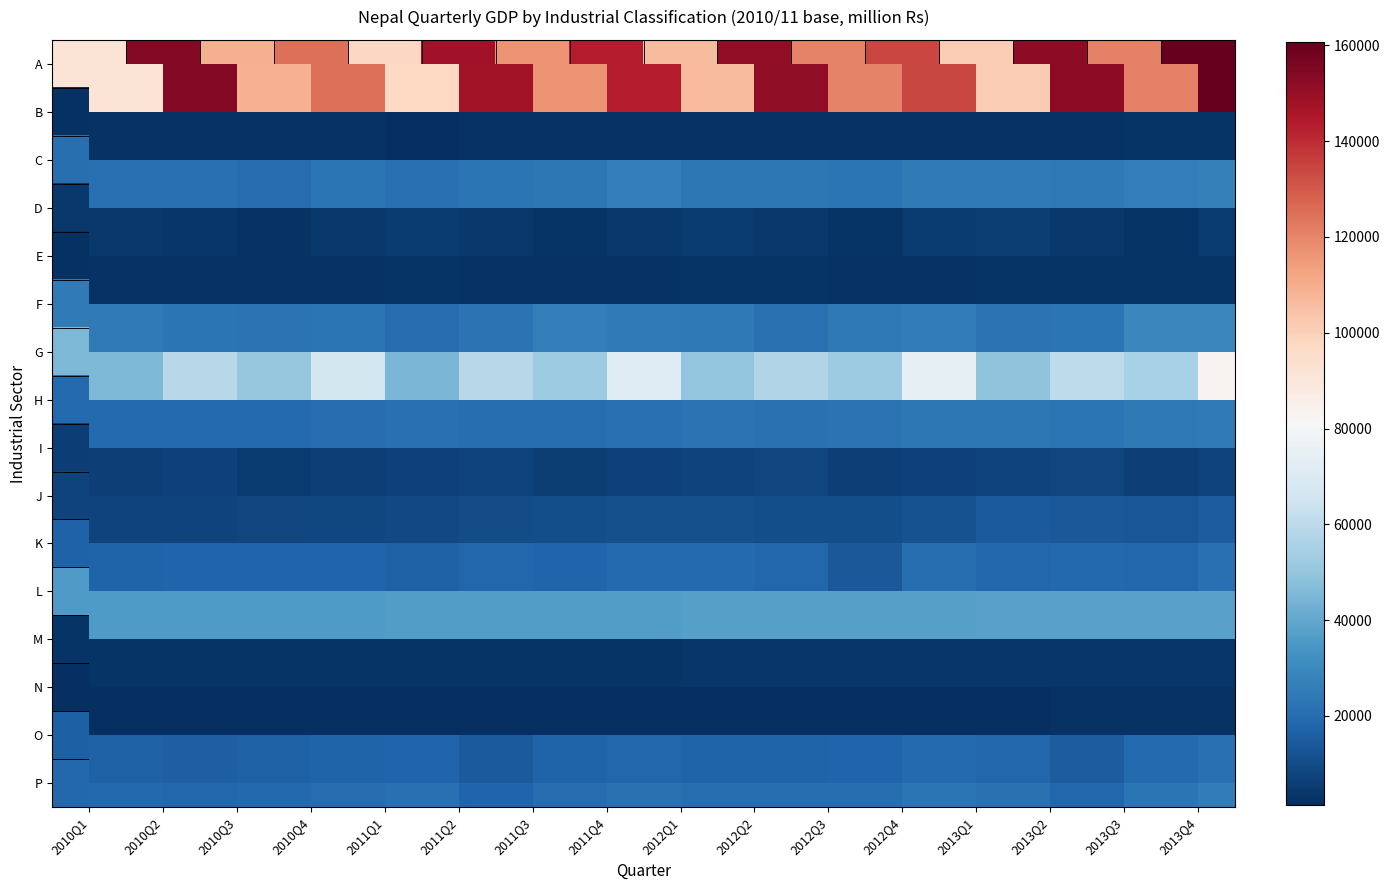

Is the value of K at 2011Q3 greater than the value of P at 2013Q2?

No